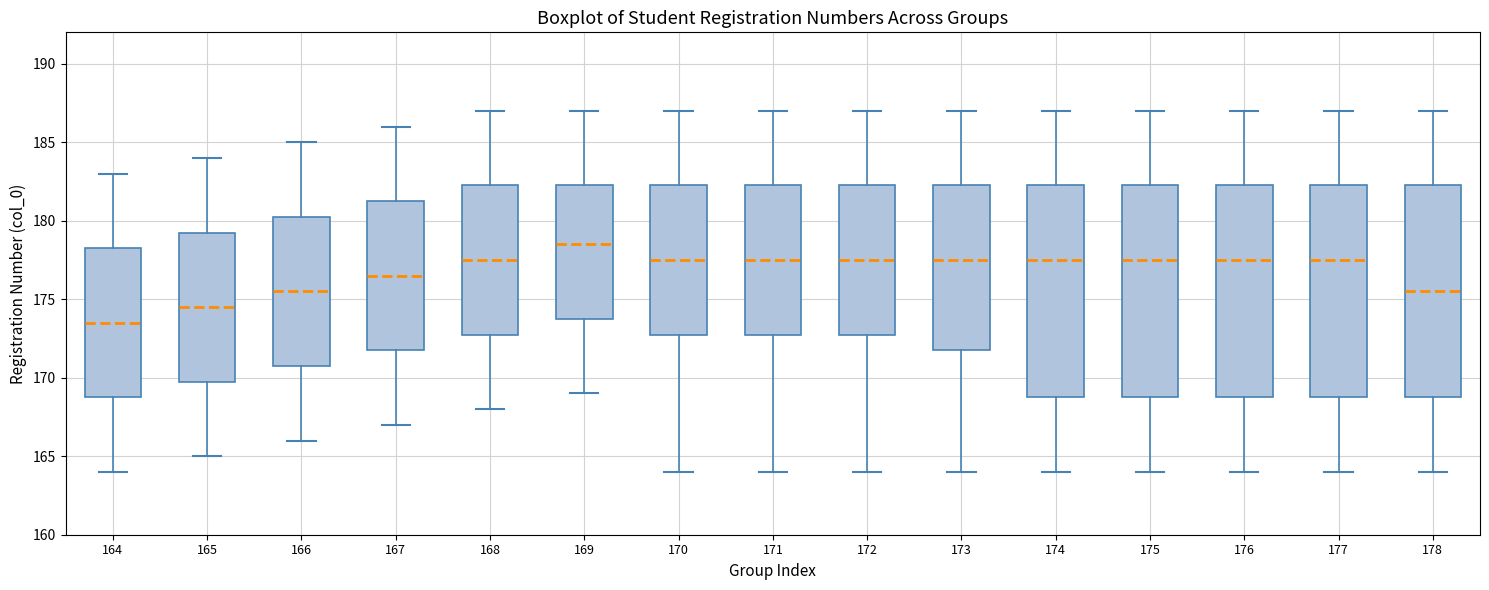

Which box's median line is the highest?

169